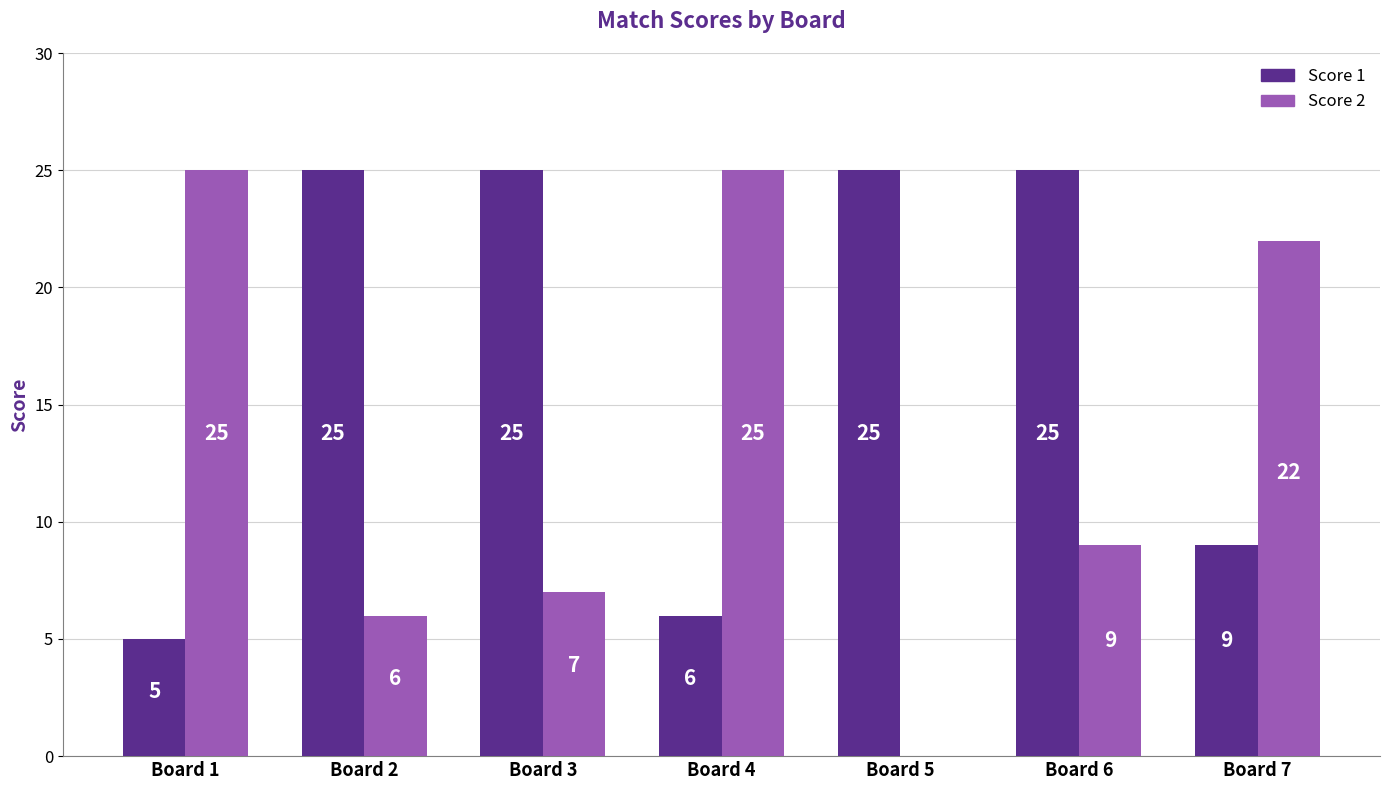

What is the highest value of the Score 2 series?

25